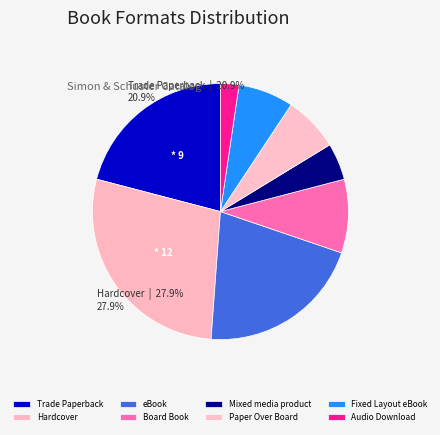

Do Mixed media product and Paper Over Board together represent more than half of the pie?

No